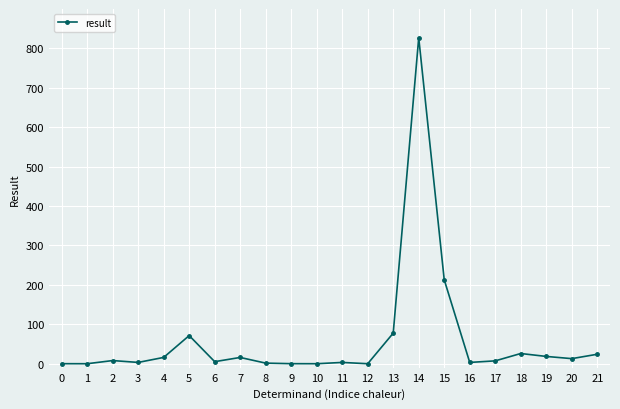

What is the average value?

60.6